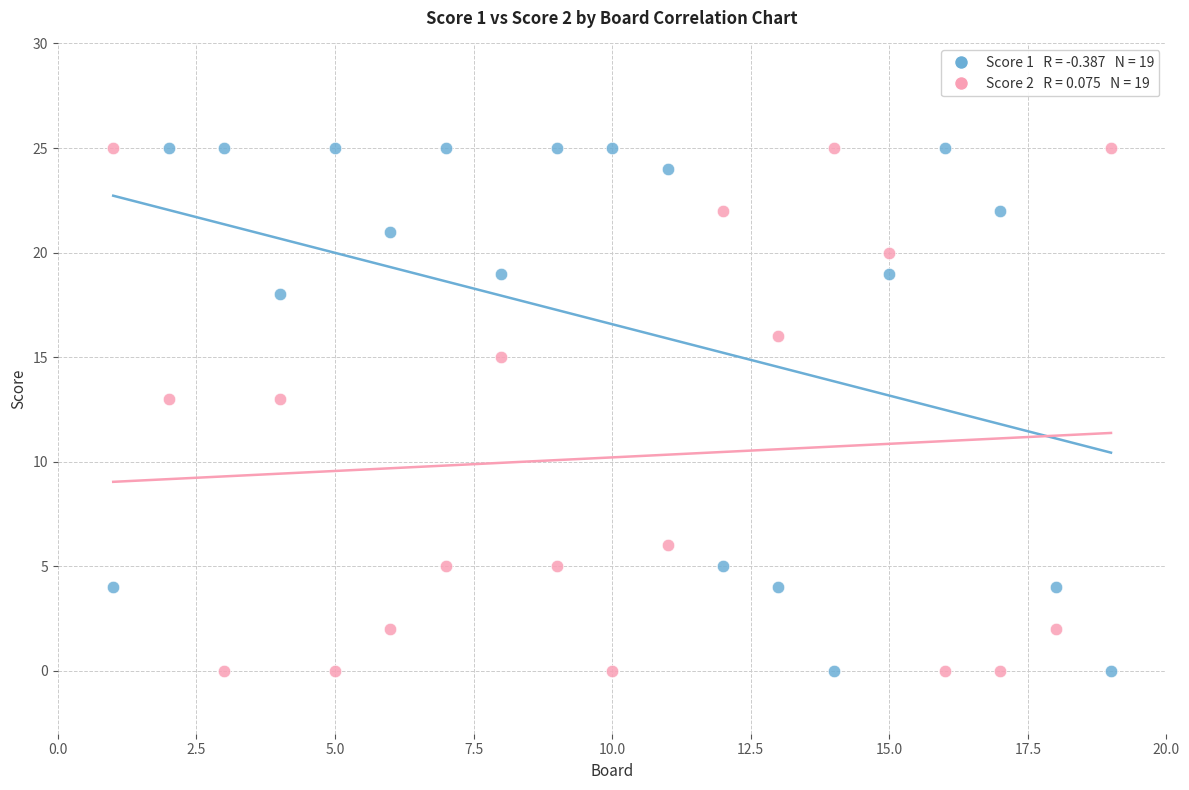

Across all data points, what is the range of X values (max minus min)?

18